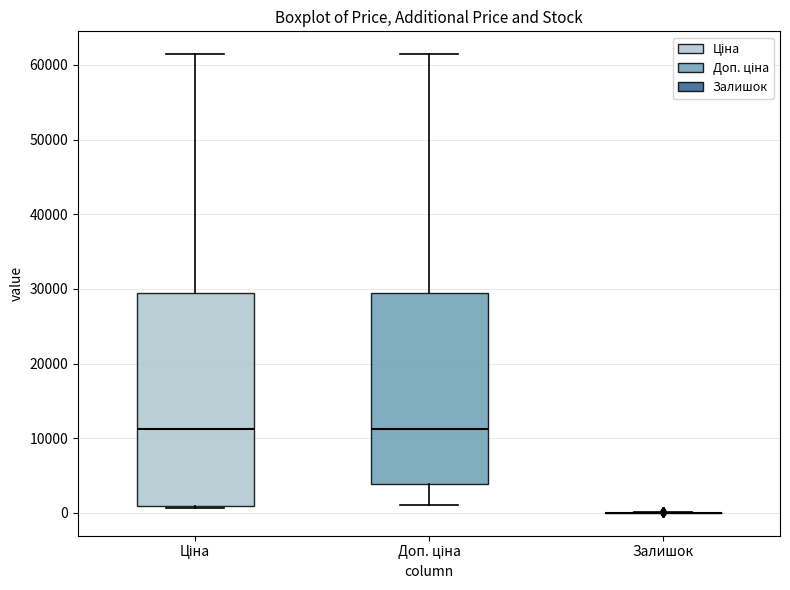

Where does the upper whisker of the box for Ціна end on the y-axis? The values are not printed on the chart, so give them approximately, as read against the axis.

61000